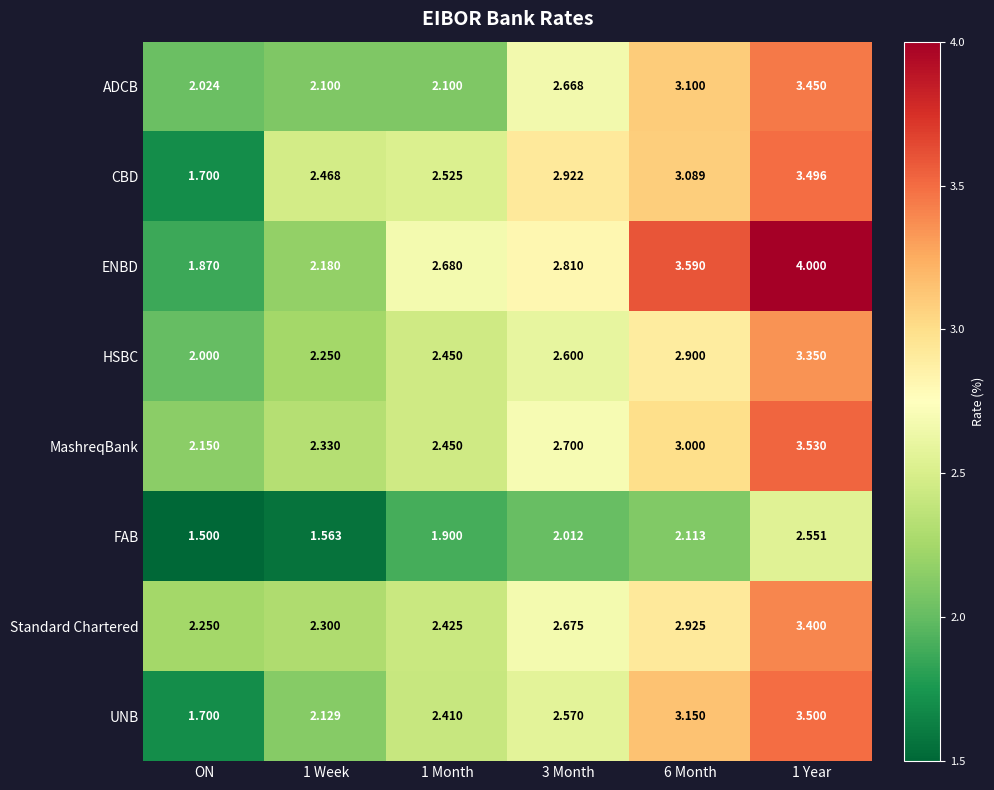

Rank the series by their maximum value, from lowest to highest.

FAB, HSBC, Standard Chartered, ADCB, CBD, UNB, MashreqBank, ENBD